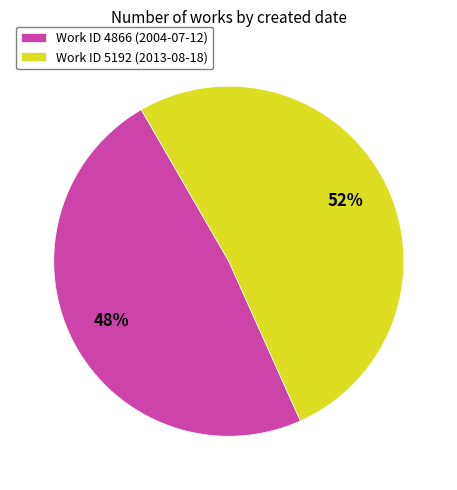

What is the smallest slice in the pie chart?

Work ID 4866 (2004-07-12)